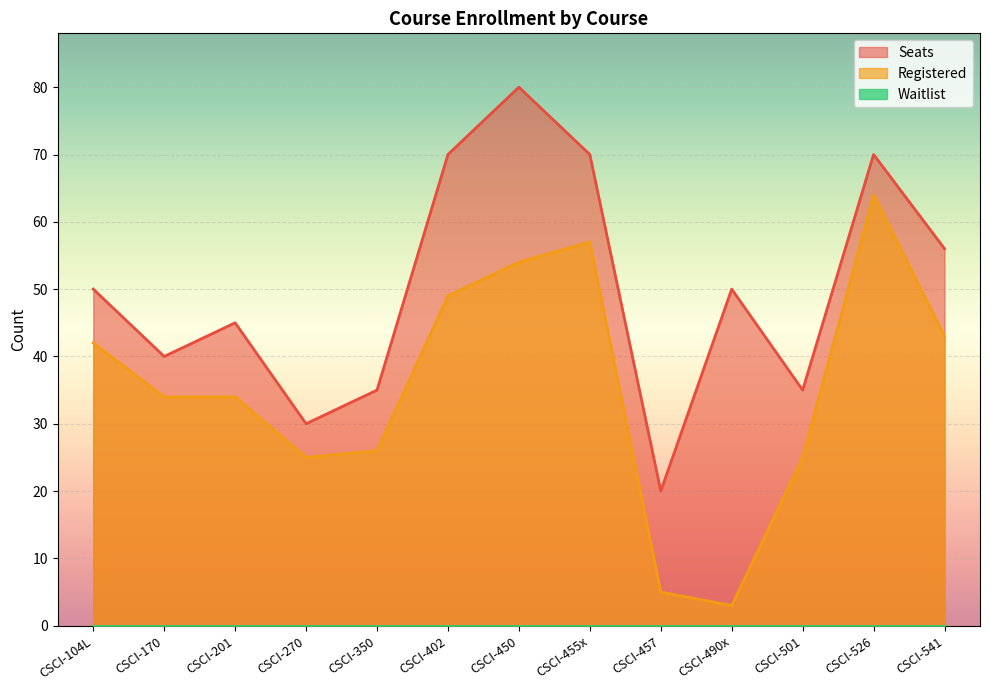

What is the maximum value shown in the chart?

80